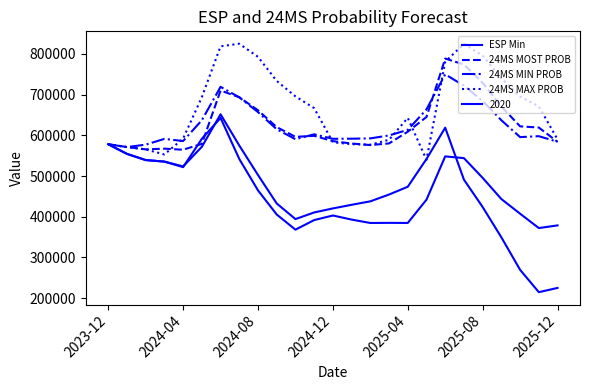

Does the chart have visible grid lines?

No